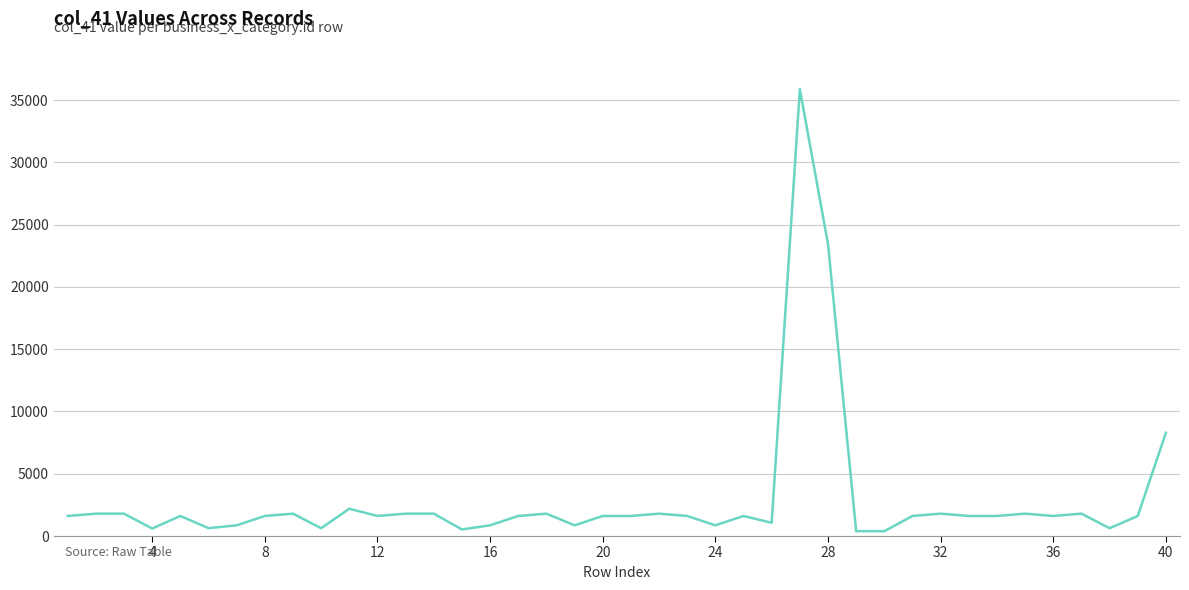

What is the smallest value displayed?

388